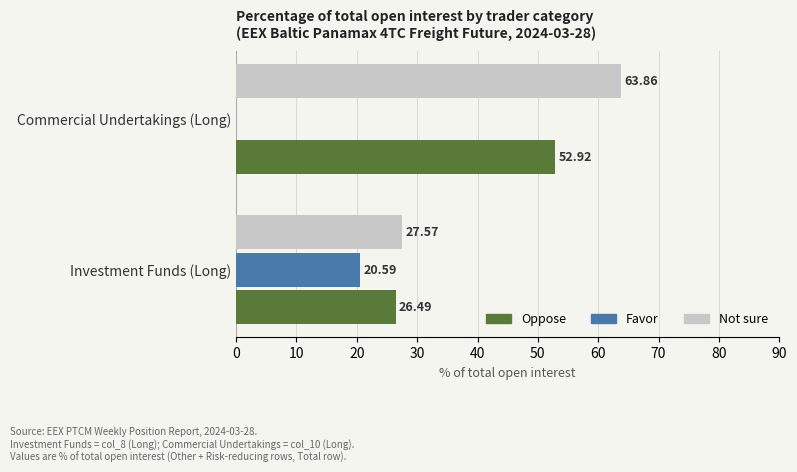

Which series has the largest total across all categories?

Not sure